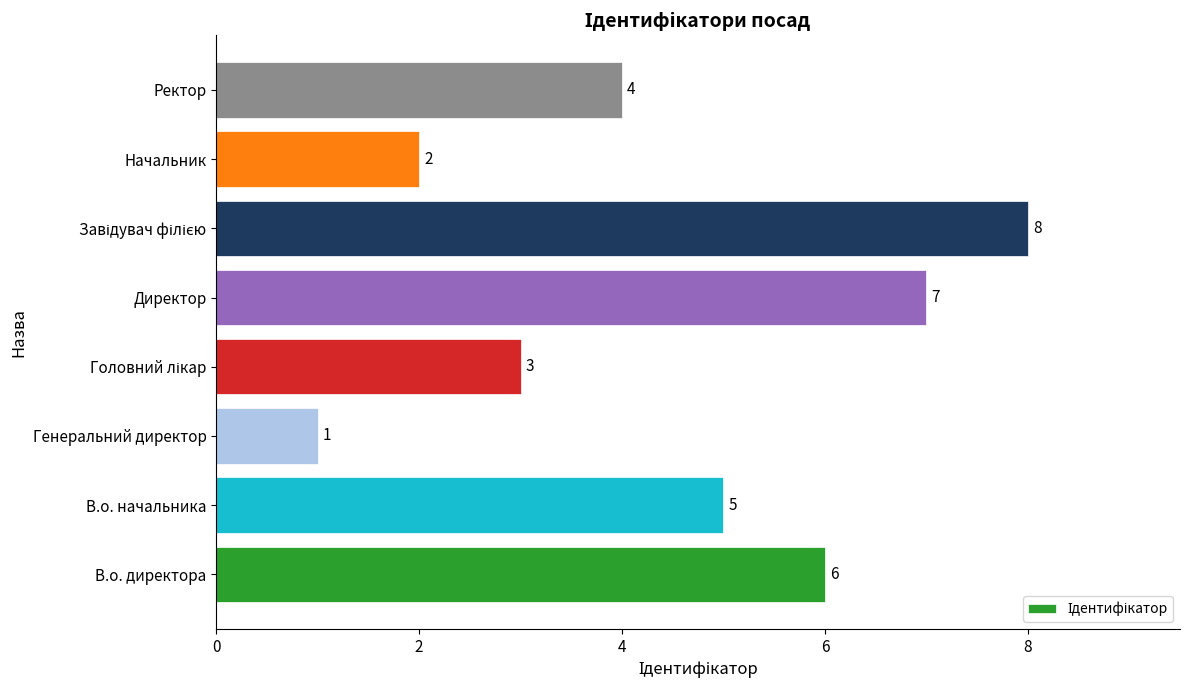

The value at В.о. начальника is 2. True or false?

False